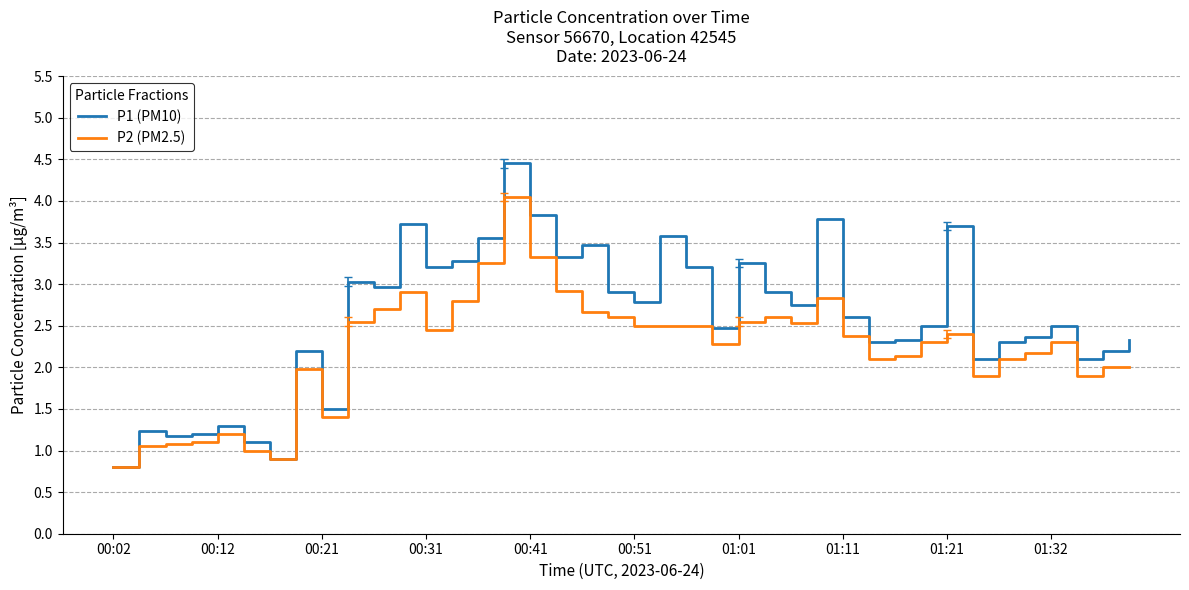

How many interior local peaks does the P1 (PM10) series have?

12